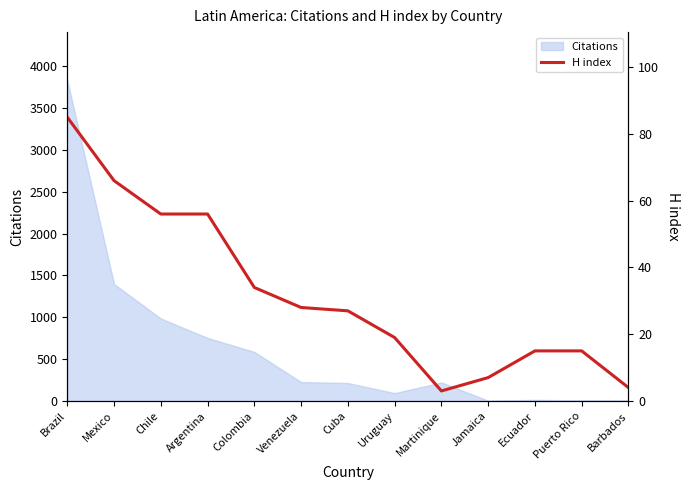

Which label corresponds to the largest value in the chart?

Brazil